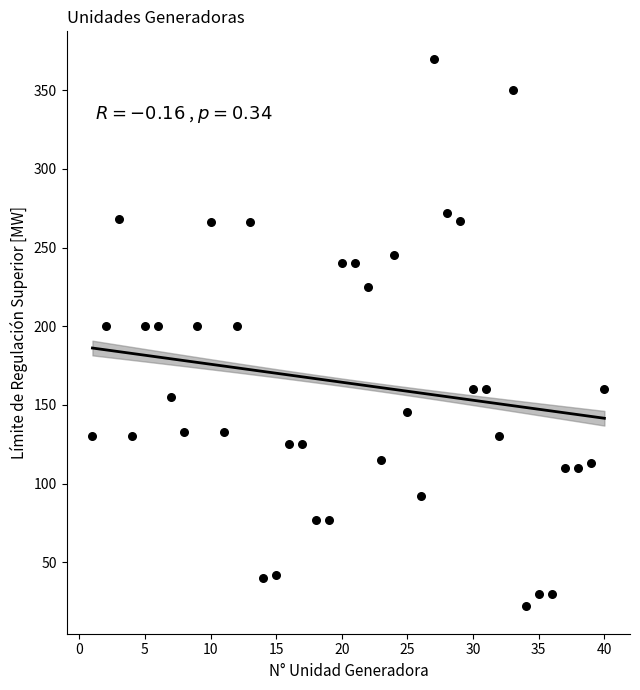

What is the range of X values (max minus min)?

39.0